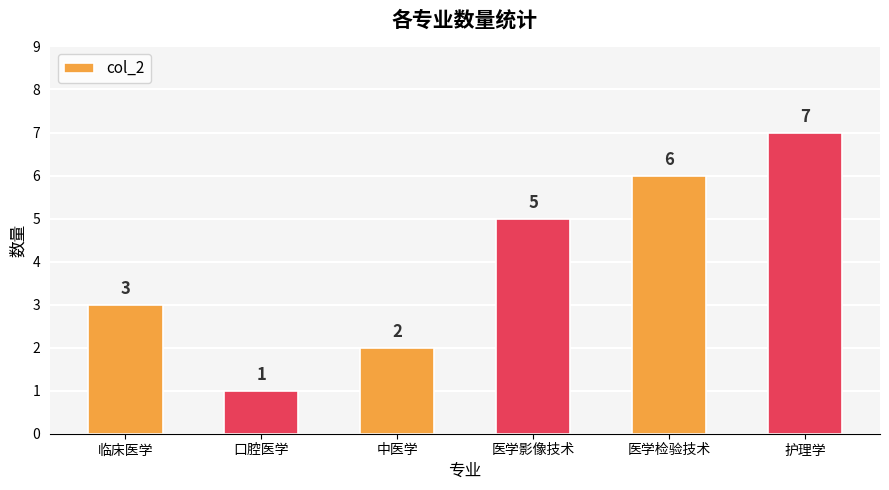

How many data points are less than 5?

3